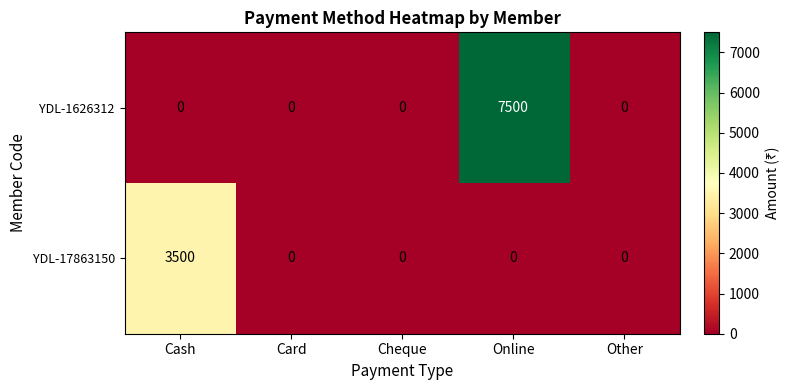

Rank the series by their maximum value, from lowest to highest.

YDL-17863150, YDL-1626312